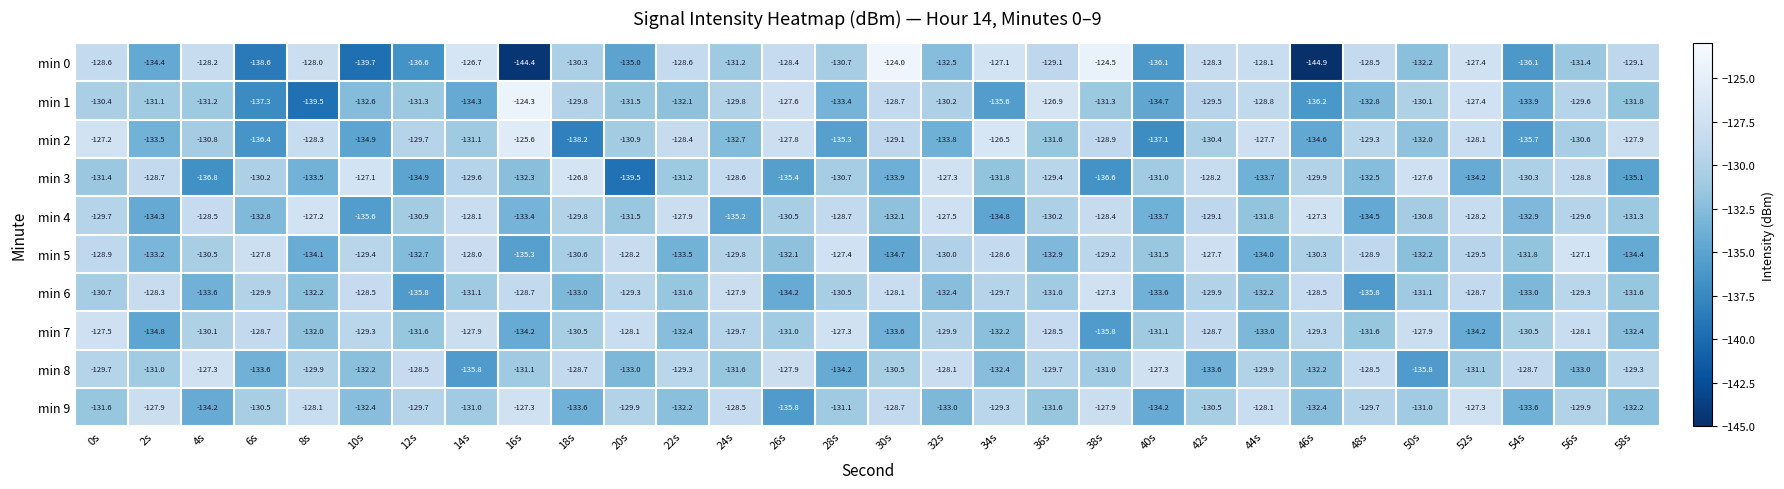

How many data points does each series have?

30